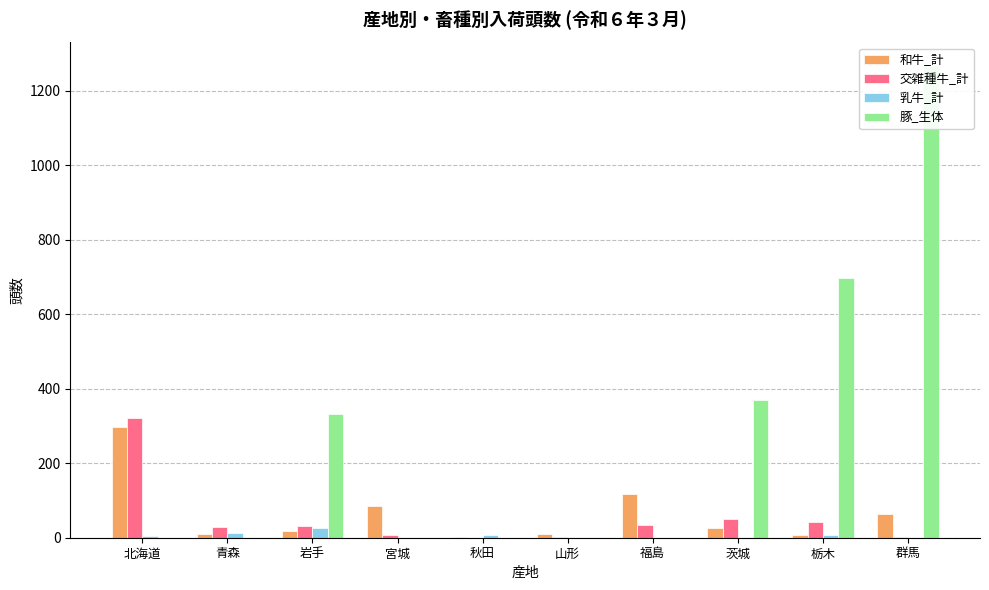

At which label is 和牛_計 closest to 150?

福島